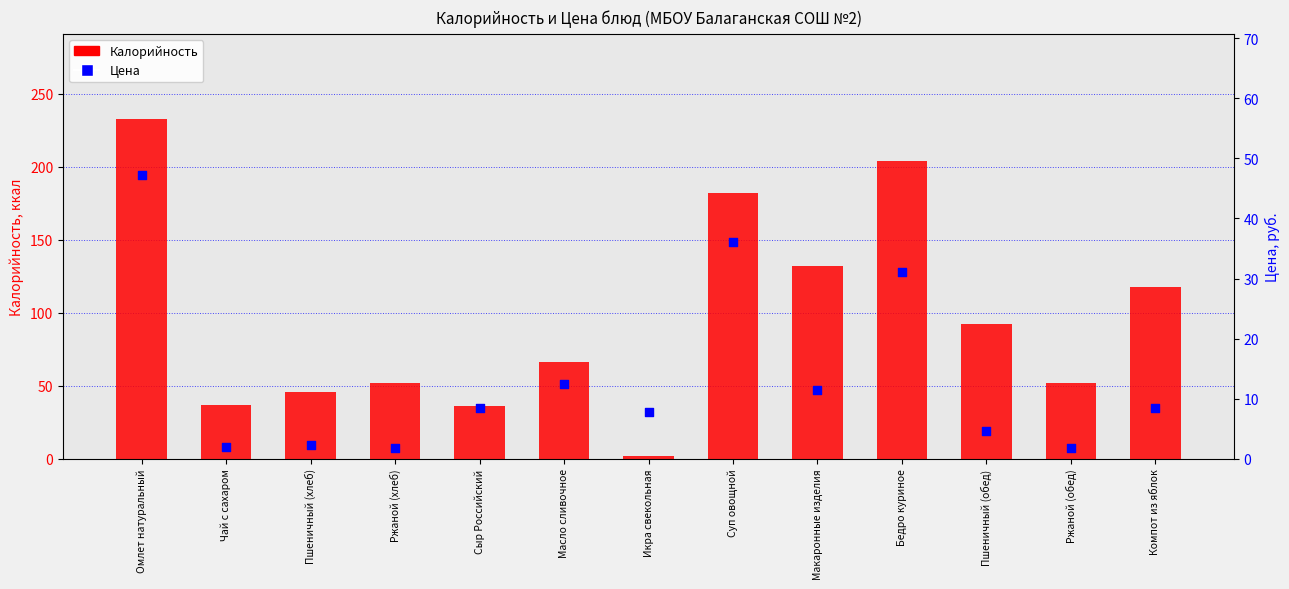

Which series contains the highest Y value?

Калорийность